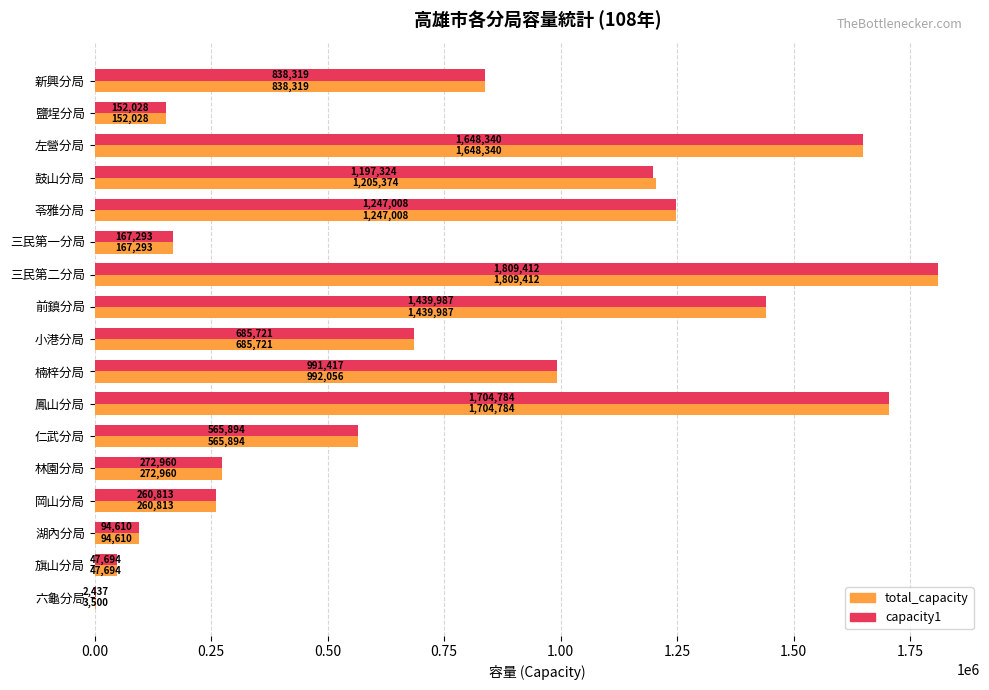

What is the sum of all total_capacity values?

13135793